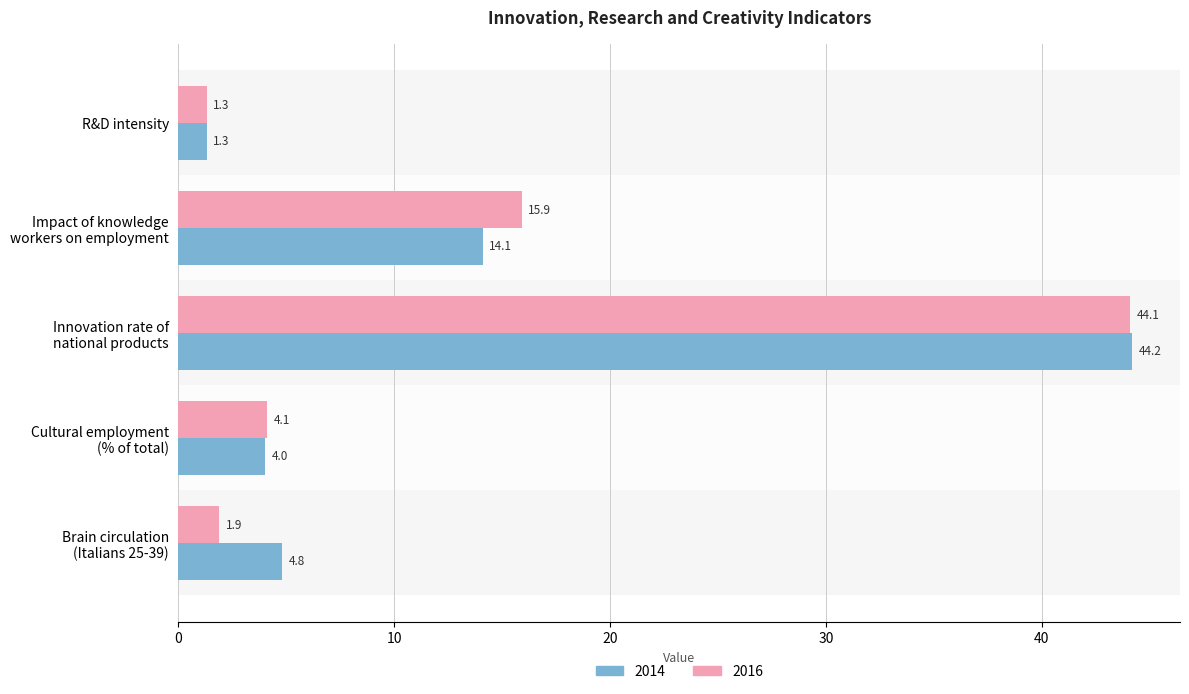

Which series has the widest spread of values?

2014